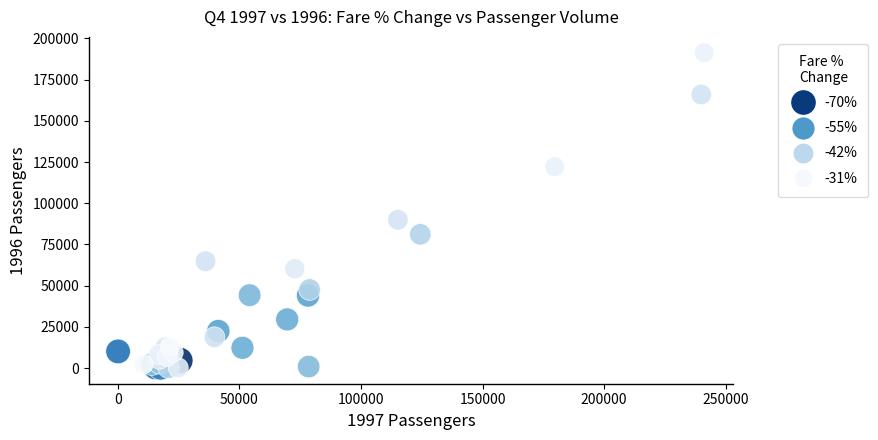

What Y value in the scatter plot is closest to 95726?

89976